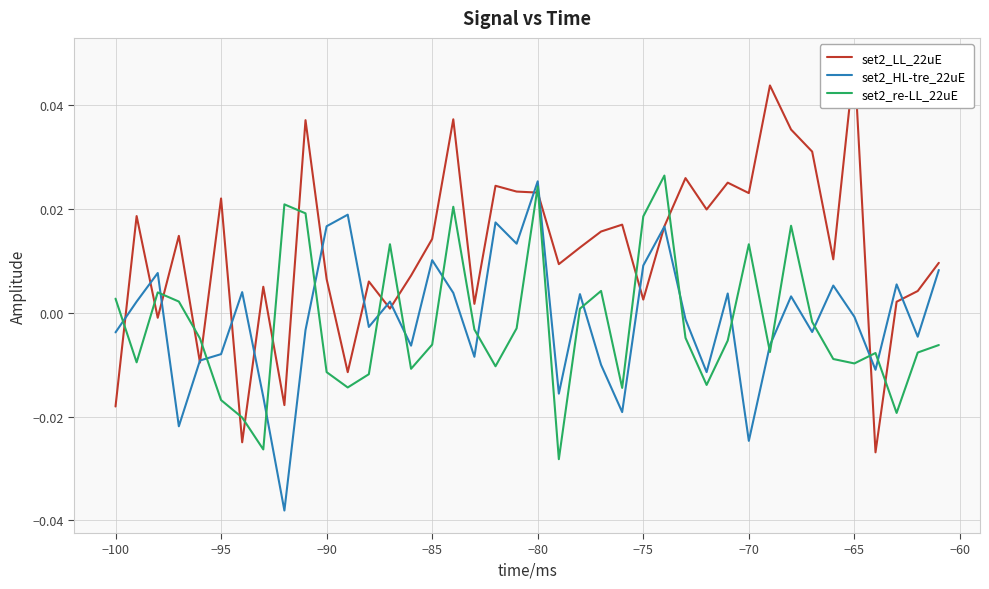

True or false: set2_re-LL_22uE and set2_HL-tre_22uE cross at least once.

True